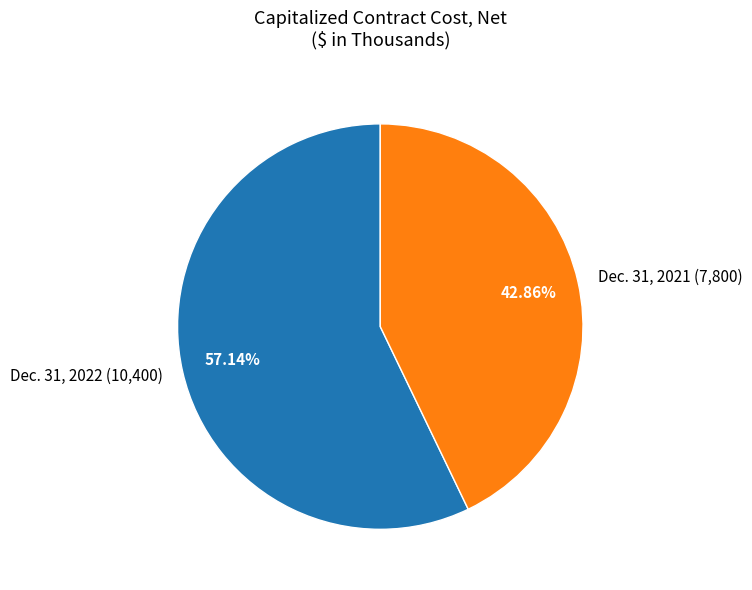

How much of the chart is everything except Dec. 31, 2022?

42.9%